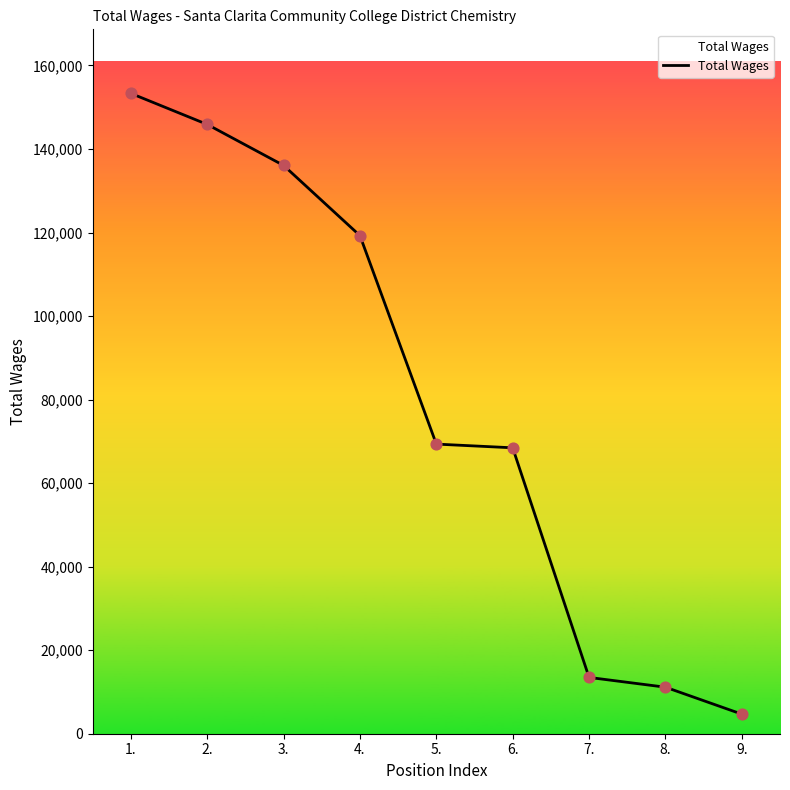

Which has a higher value, 2. or 4.?

2.